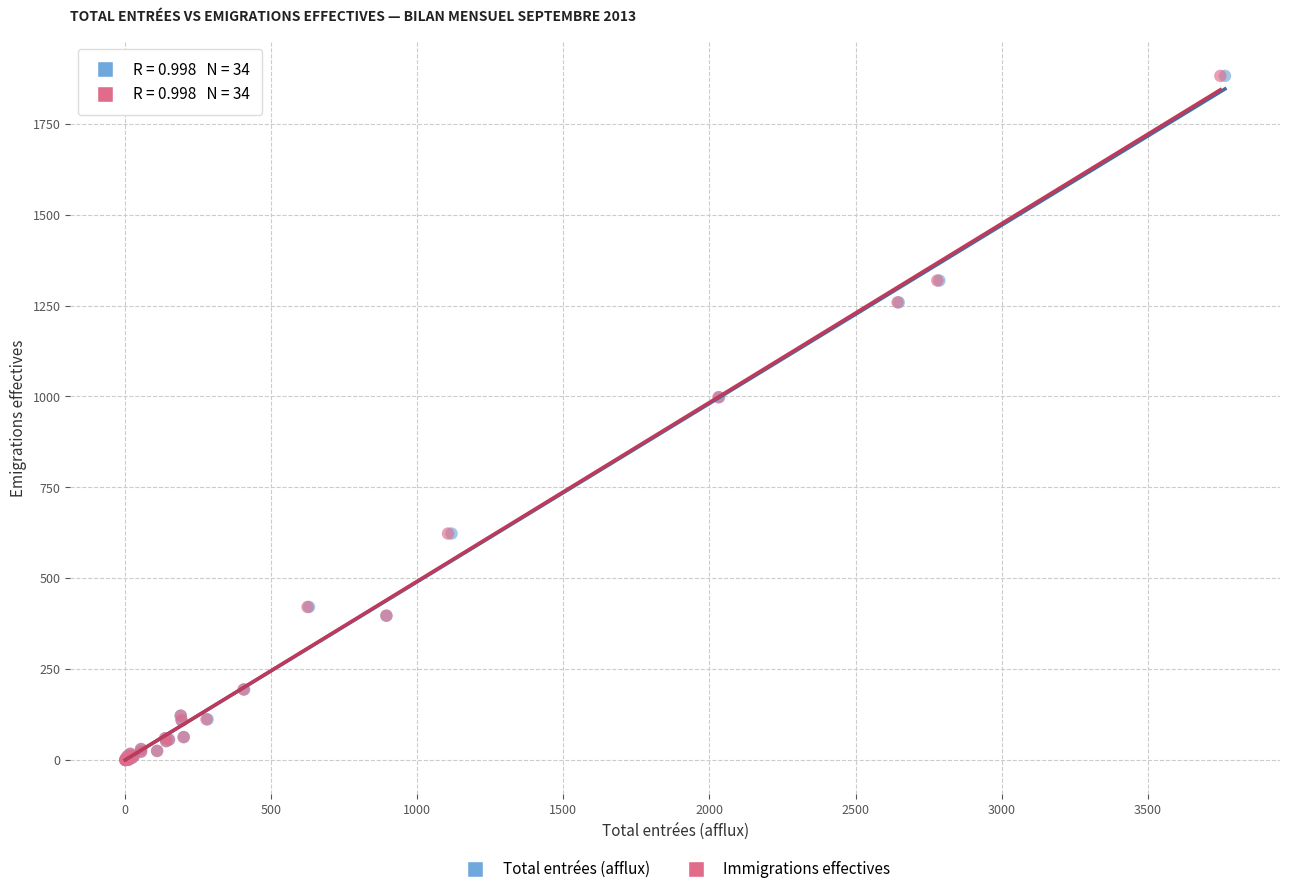

What are all the series names shown in the legend?

Total entrées (afflux), Immigrations effectives